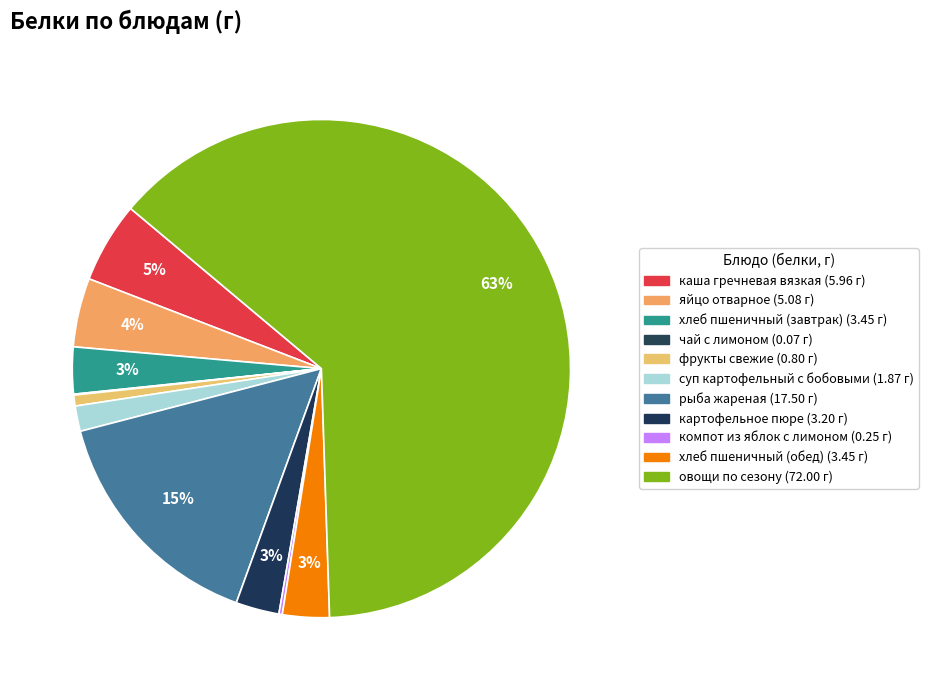

Which slice is the largest?

овощи по сезону